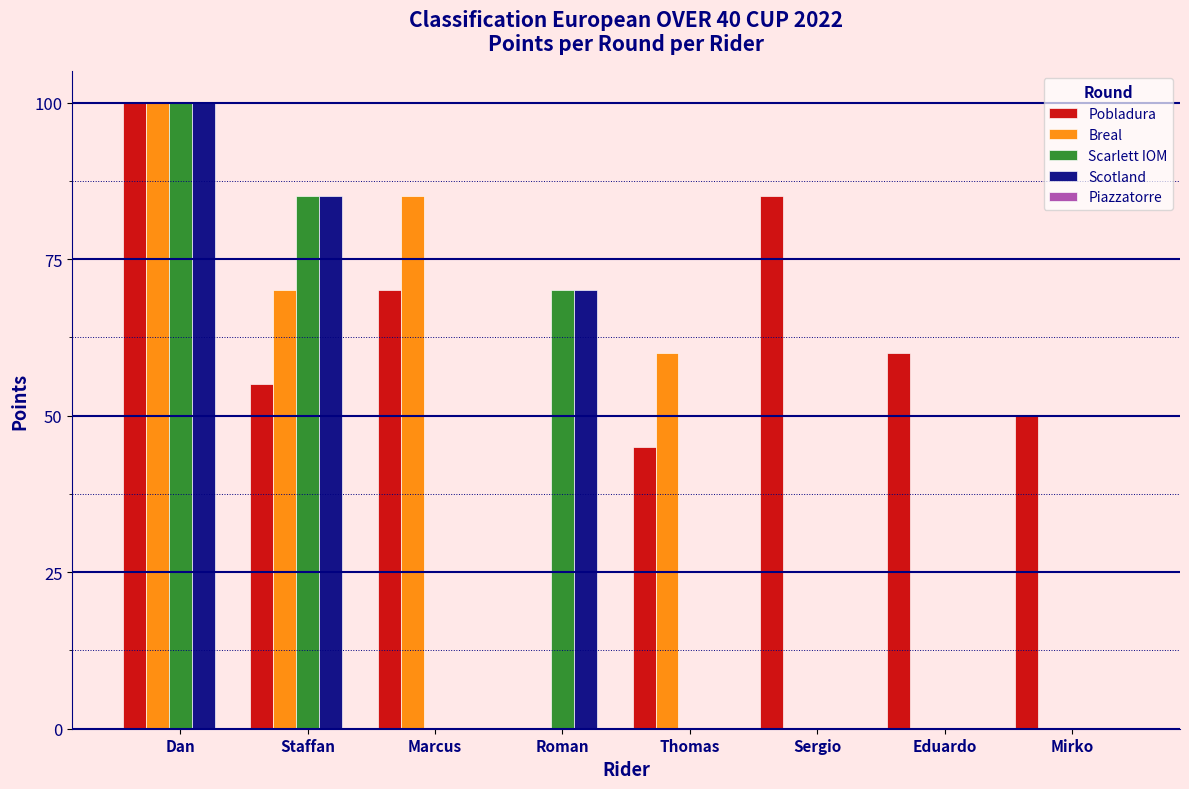

Which category has the highest value across all series?

Dan